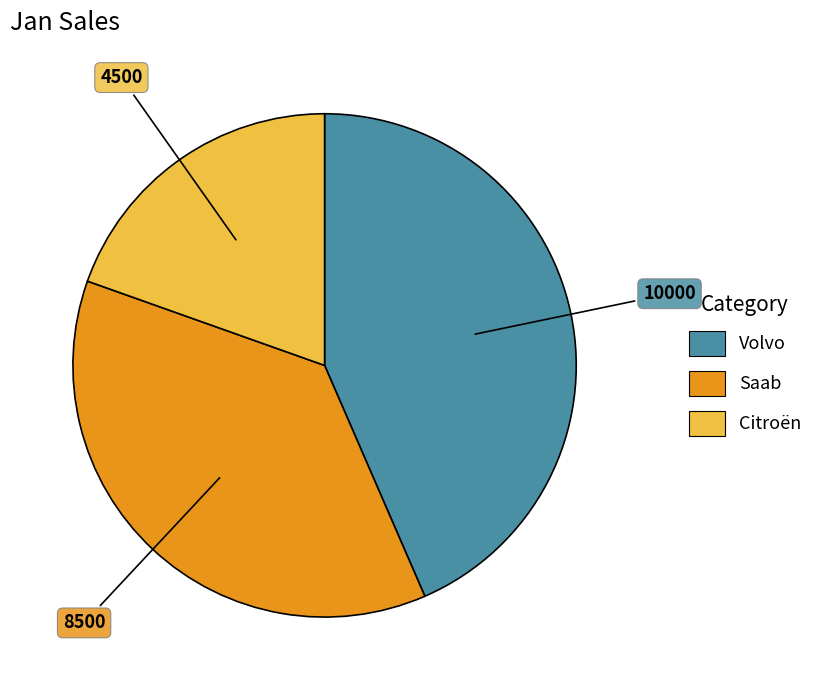

Is it true that Citroën is 20% of the pie?

True